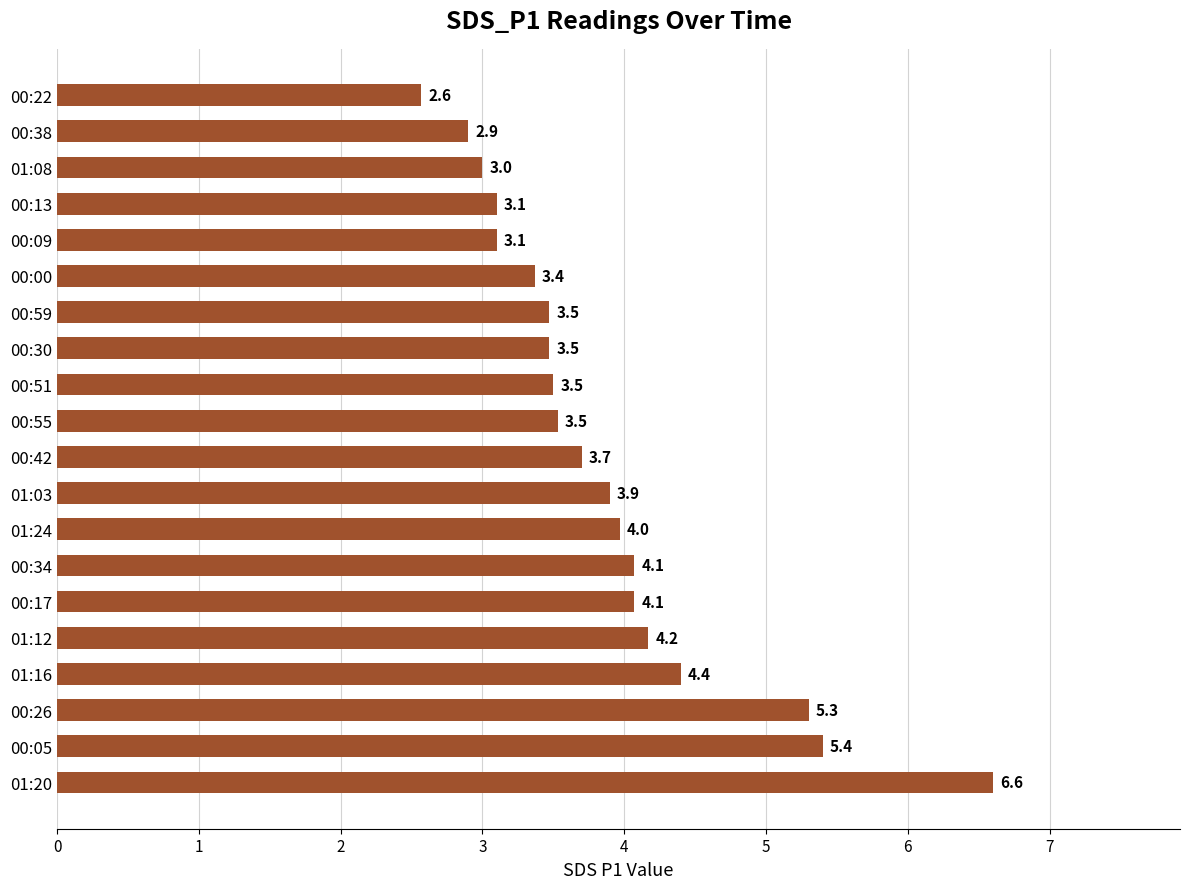

What is the average value?

3.9